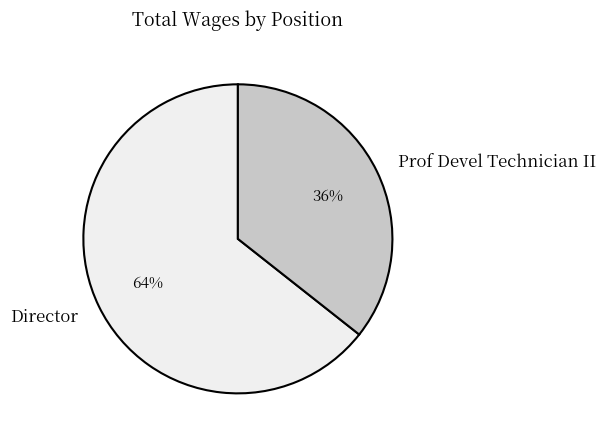

How many segments does this pie chart have?

2